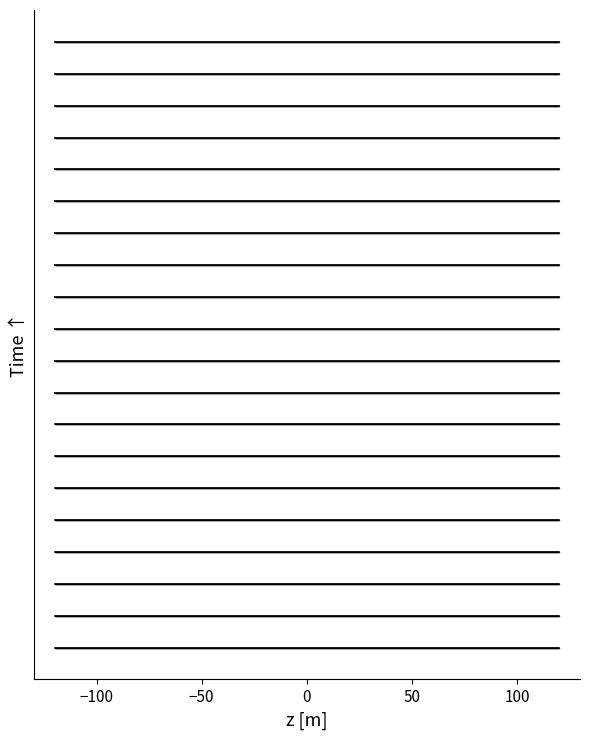

Does the chart display data point markers on the line(s)?

No